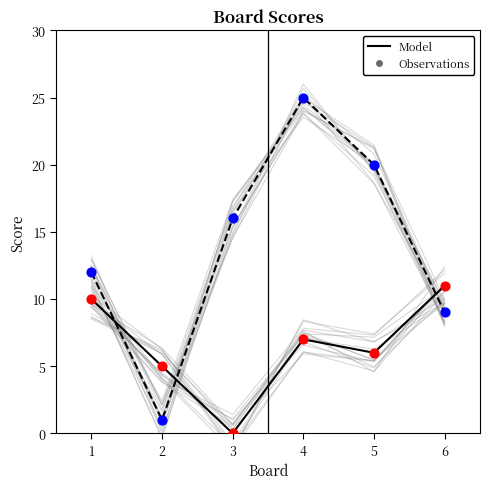

What is the total value across all series at 5?

52